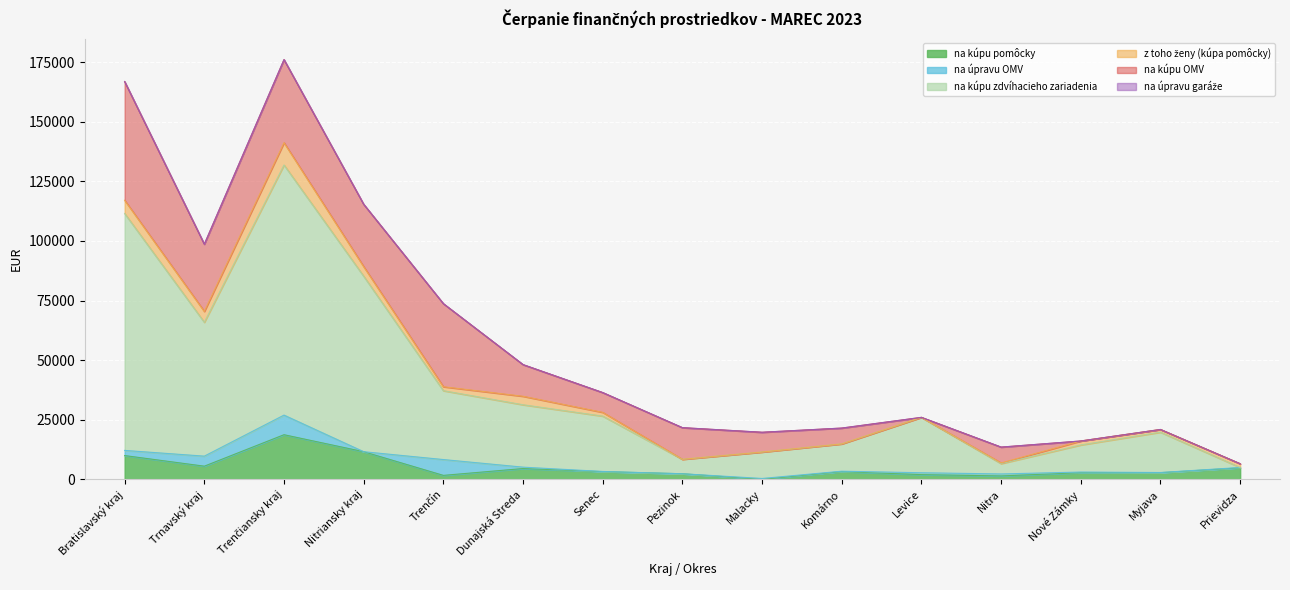

What is the sum of all na kúpu OMV values?

230299.1